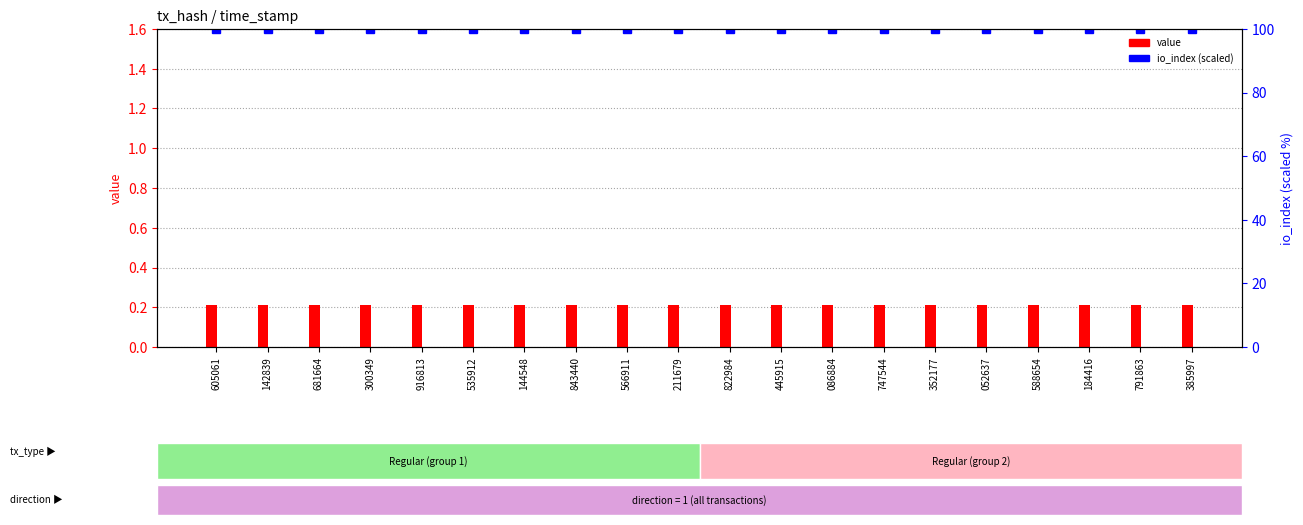

How many series are shown in this chart?

2